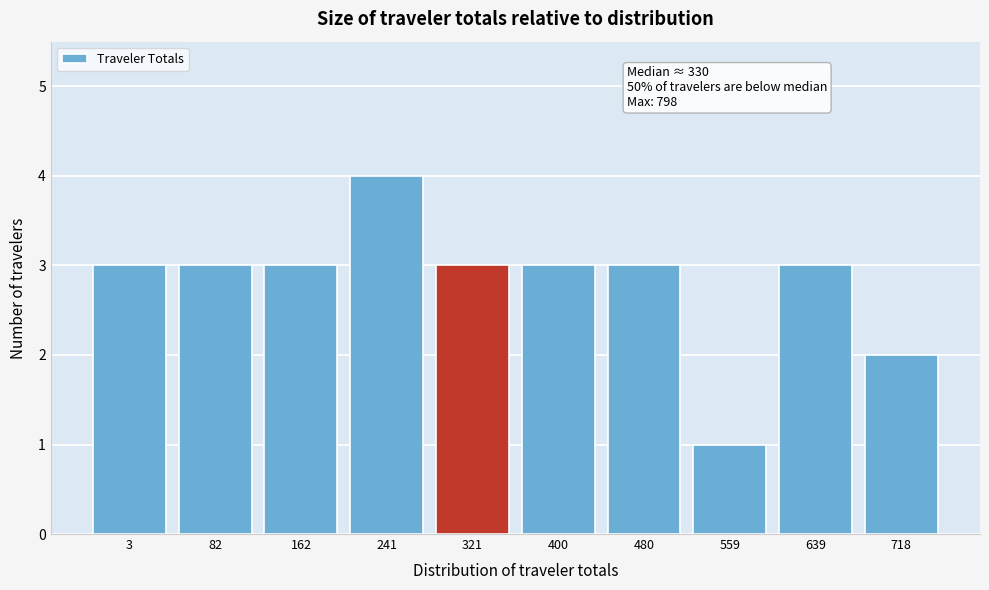

Reading right to left, what are all the values shown in this chart?

2	3	1	3	3	3	4	3	3	3